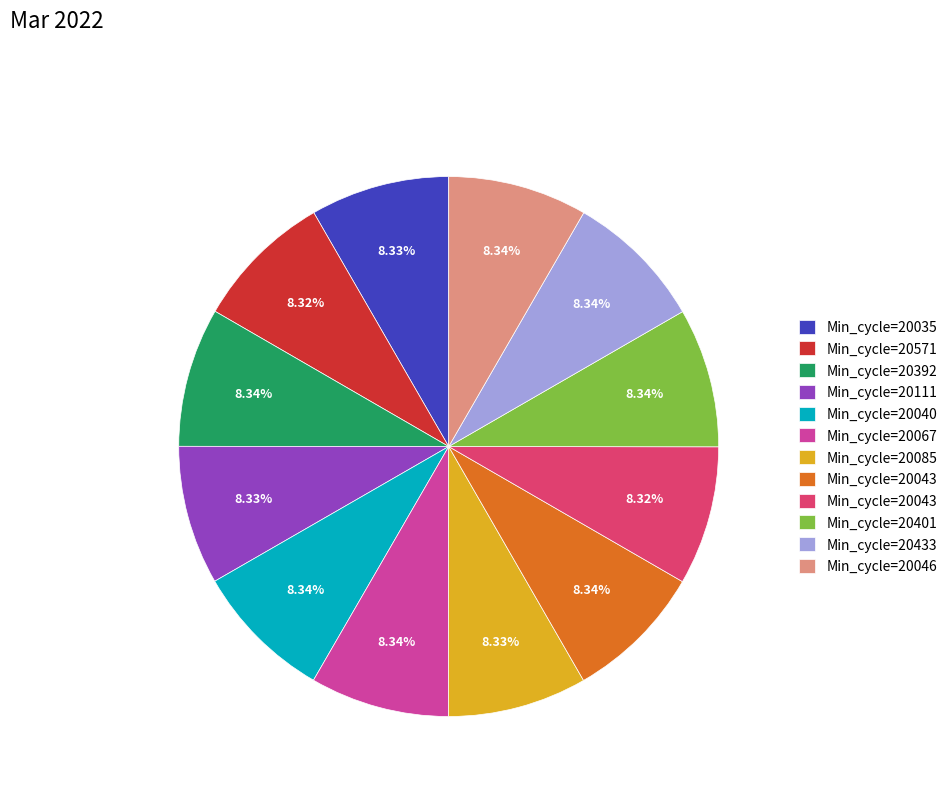

Is there any slice that represents more than half of the pie?

No